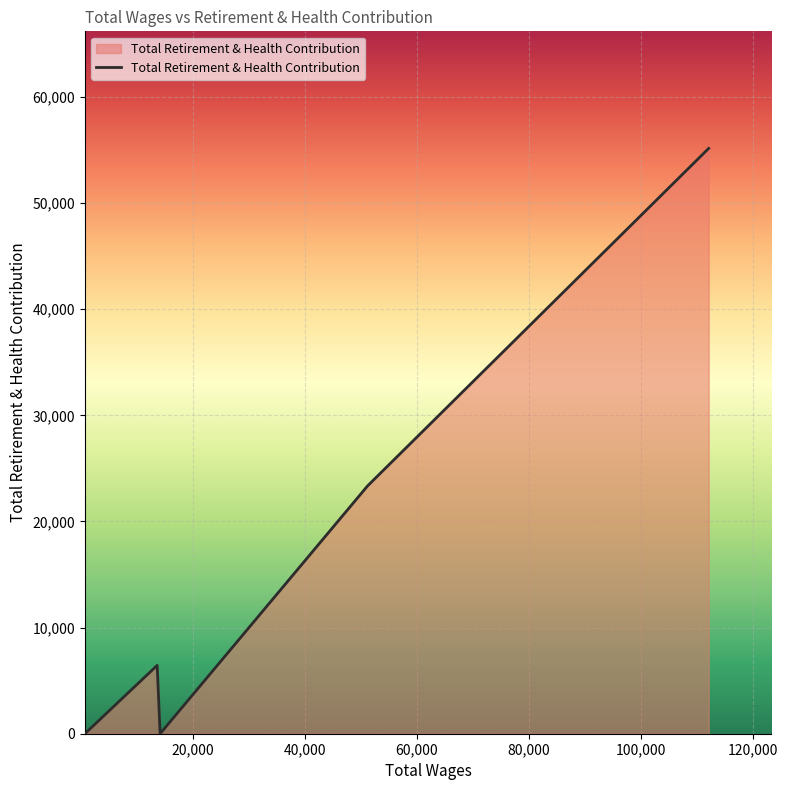

What is the difference between the maximum and minimum values?

55160